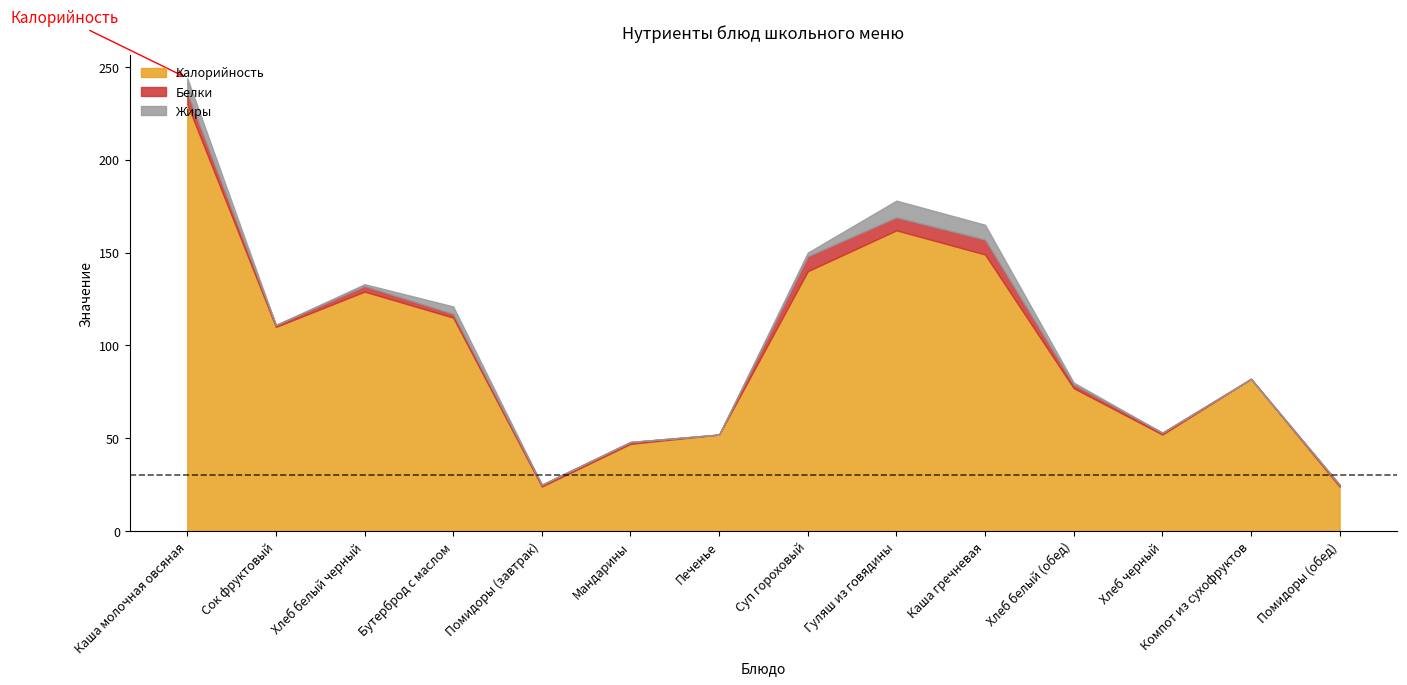

What is the label of the 3rd point from the right?

Хлеб черный